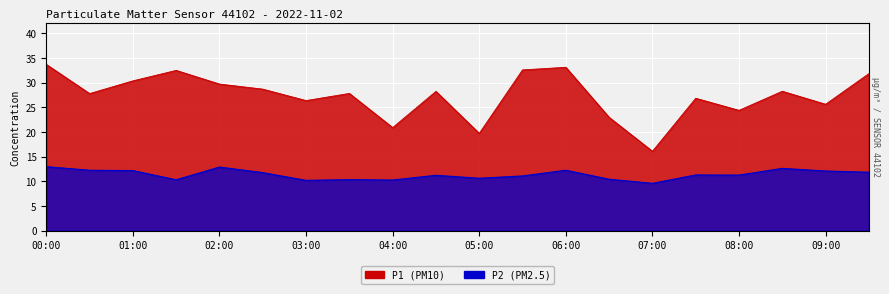

Which series has the largest total across all categories?

P1